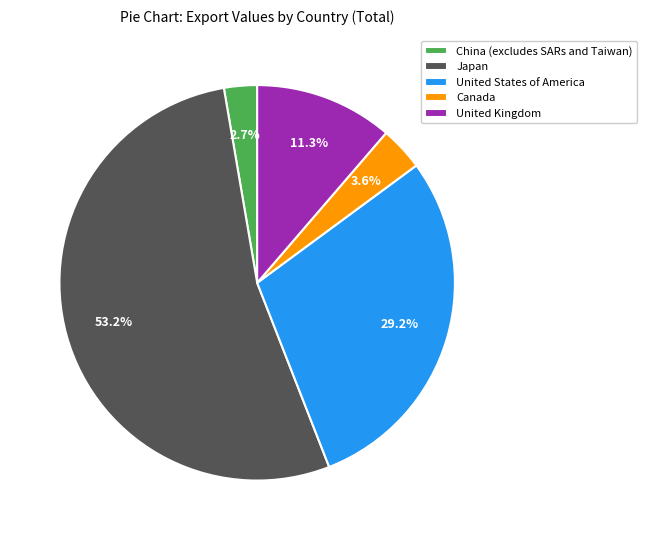

Which has a higher value, China (excludes SARs and Taiwan) or United Kingdom?

United Kingdom